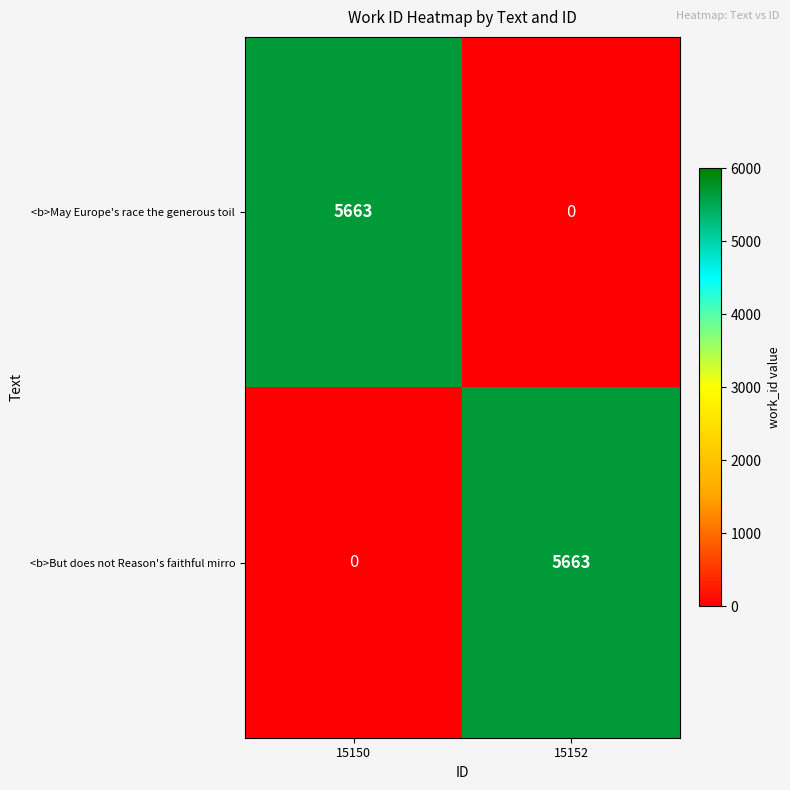

What is the maximum value shown in the chart?

5663